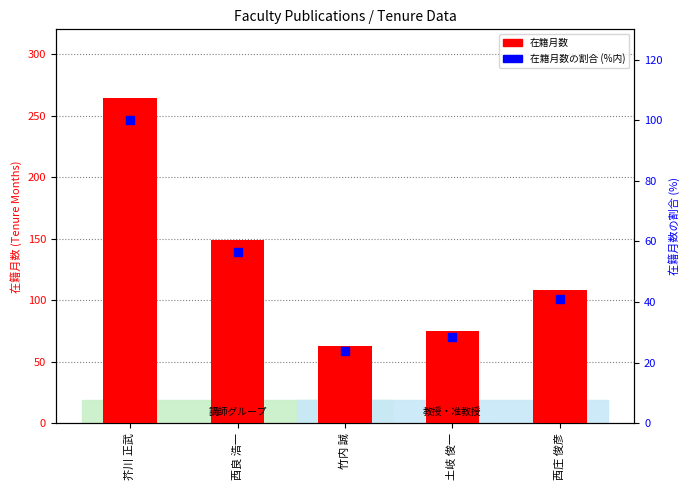

Which series has the widest spread of Y values?

在籍月数